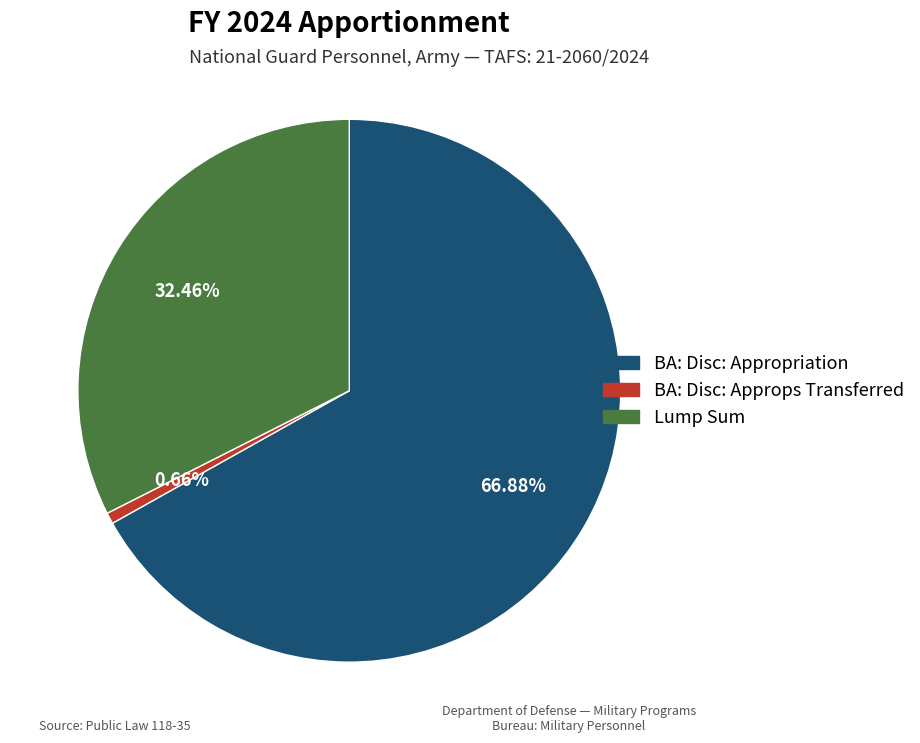

Does any single category account for the majority?

Yes